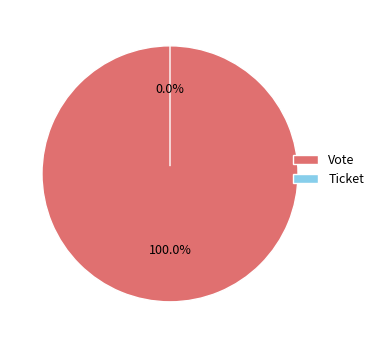

Which slice is the largest?

Vote